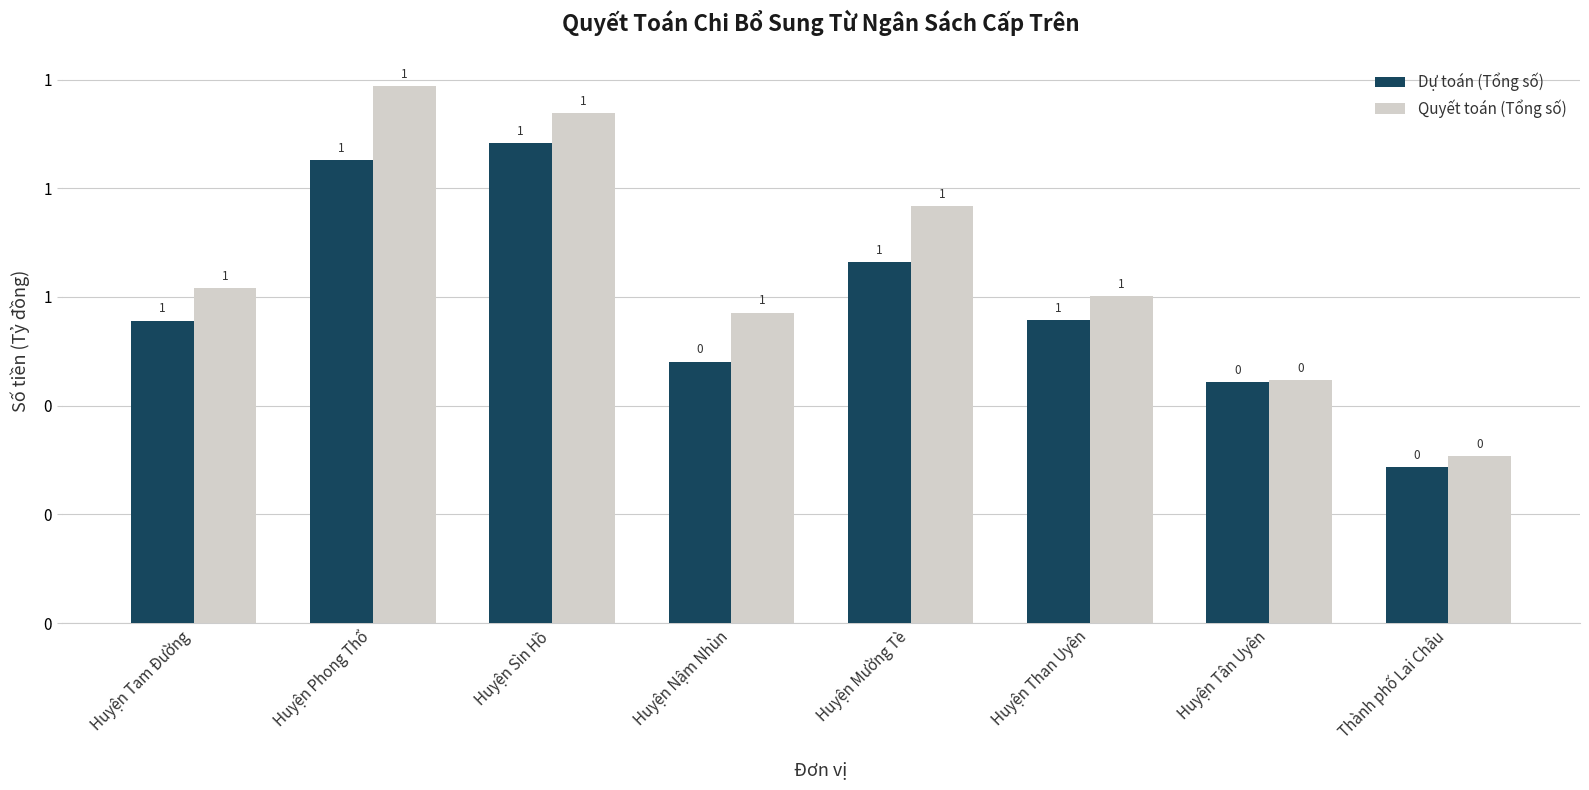

Does the chart contain any negative values?

No